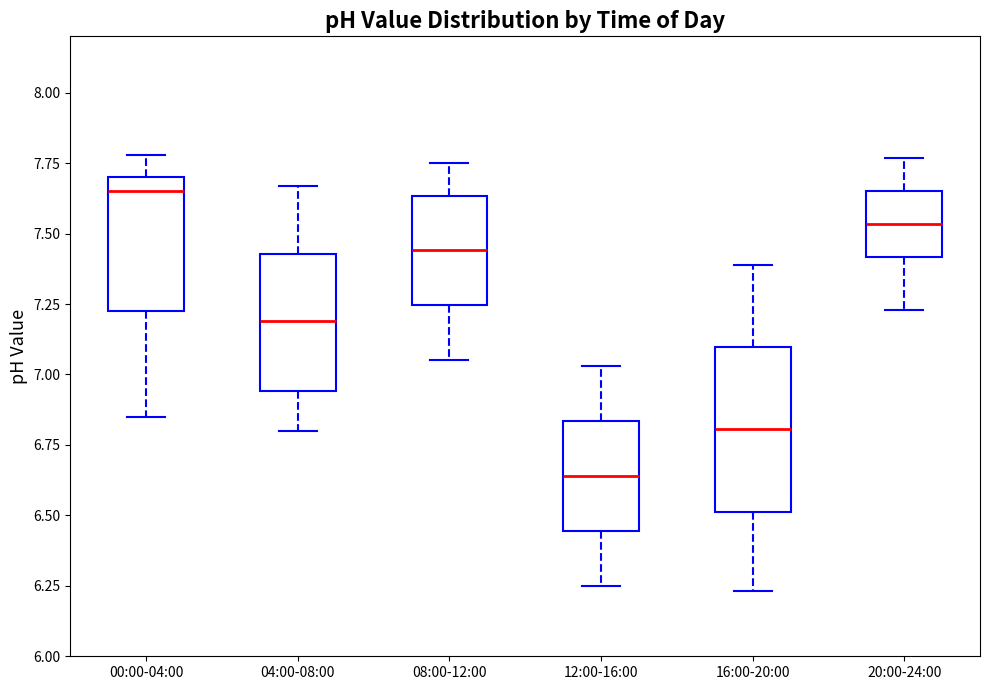

Reading left to right, read every box against the y-axis: the position of its median line, the range the box covers, and the ends of its whiskers. The values are not printed on the chart, so give them approximately, as read against the axis.

00:00-04:00: median 7.65, box 7.25 to 7.70, whiskers 6.85 to 7.80
04:00-08:00: median 7.20, box 6.95 to 7.45, whiskers 6.80 to 7.65
08:00-12:00: median 7.45, box 7.25 to 7.65, whiskers 7.05 to 7.75
12:00-16:00: median 6.65, box 6.45 to 6.85, whiskers 6.25 to 7.05
16:00-20:00: median 6.80, box 6.50 to 7.10, whiskers 6.25 to 7.40
20:00-24:00: median 7.55, box 7.40 to 7.65, whiskers 7.25 to 7.75